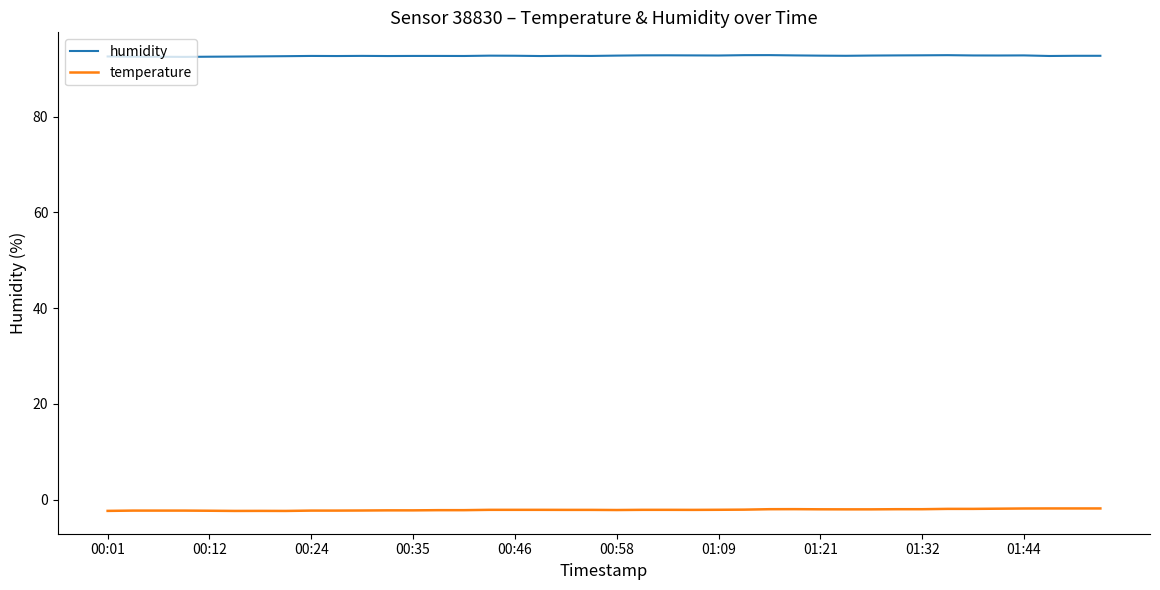

Which series has the largest total across all categories?

humidity